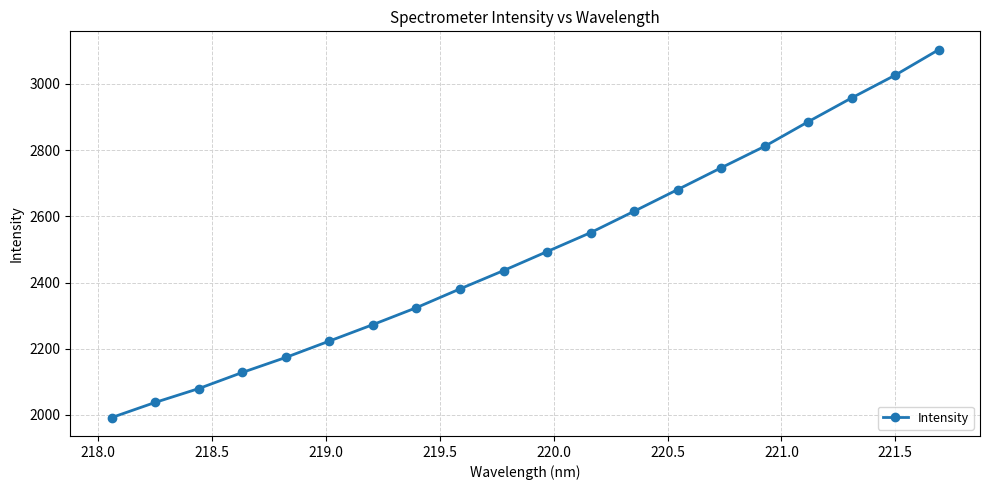

What is the average value?

2496.1